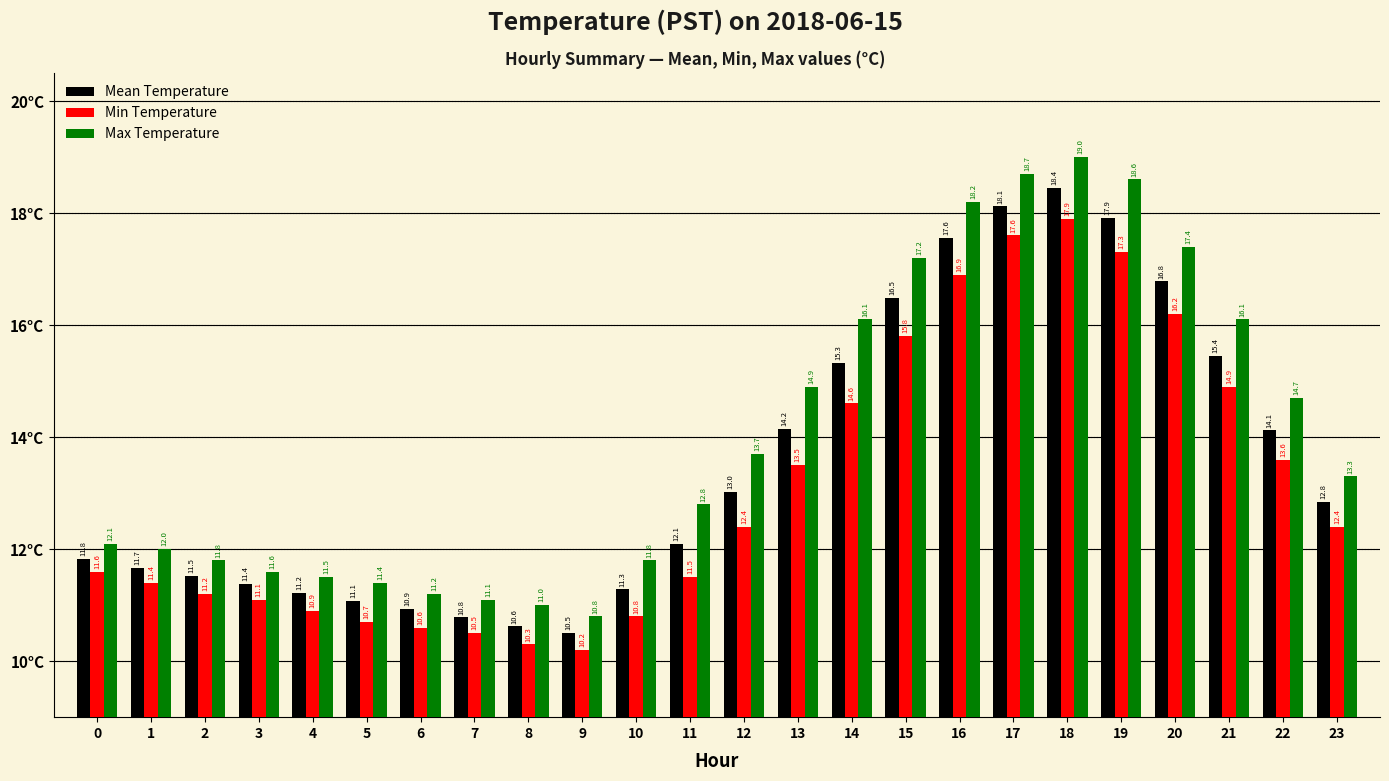

The Max Temperature series shows 5.9 at 3. True or false?

False